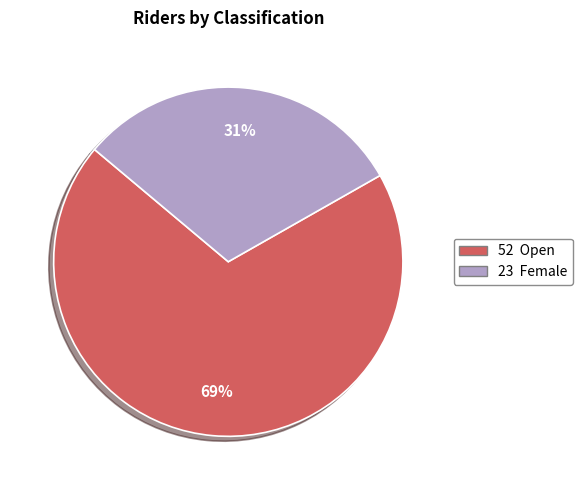

To the nearest percent, what is the average slice percentage?

50%